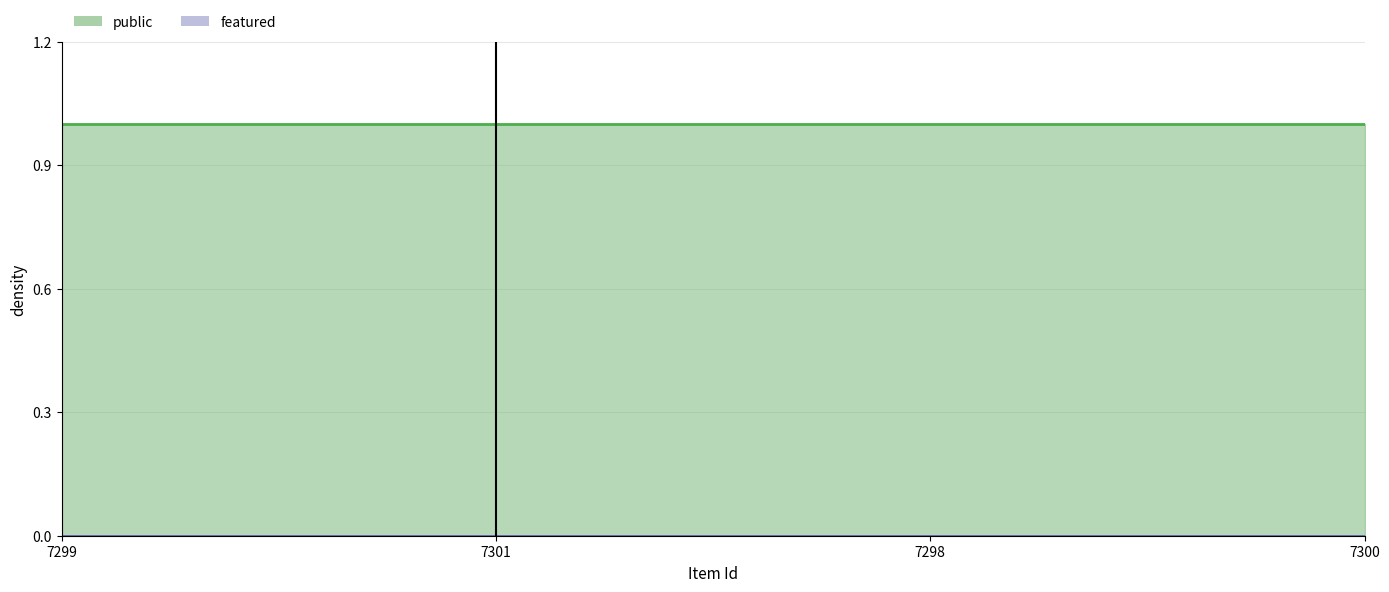

What is the label of the 3rd point from the right?

7301